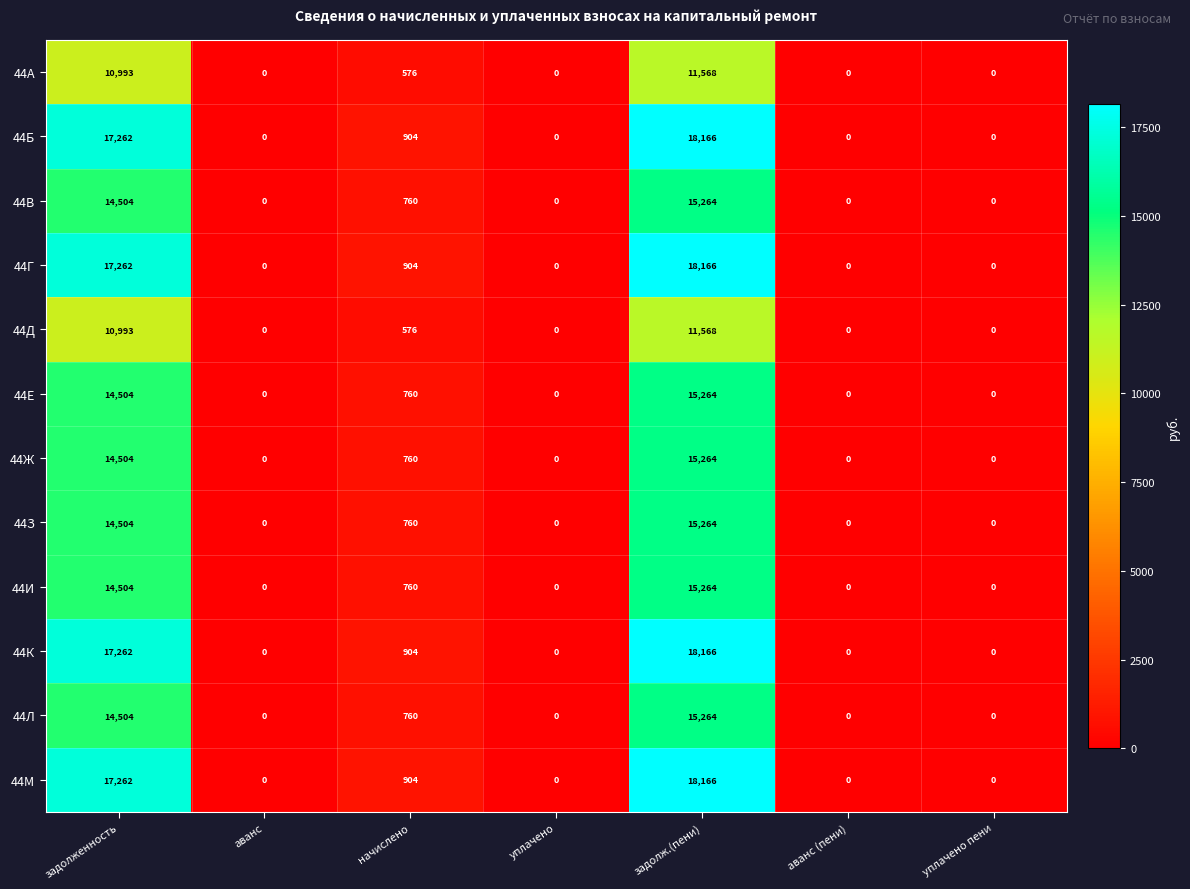

The 44Ж series shows 4935 at аванс. True or false?

False